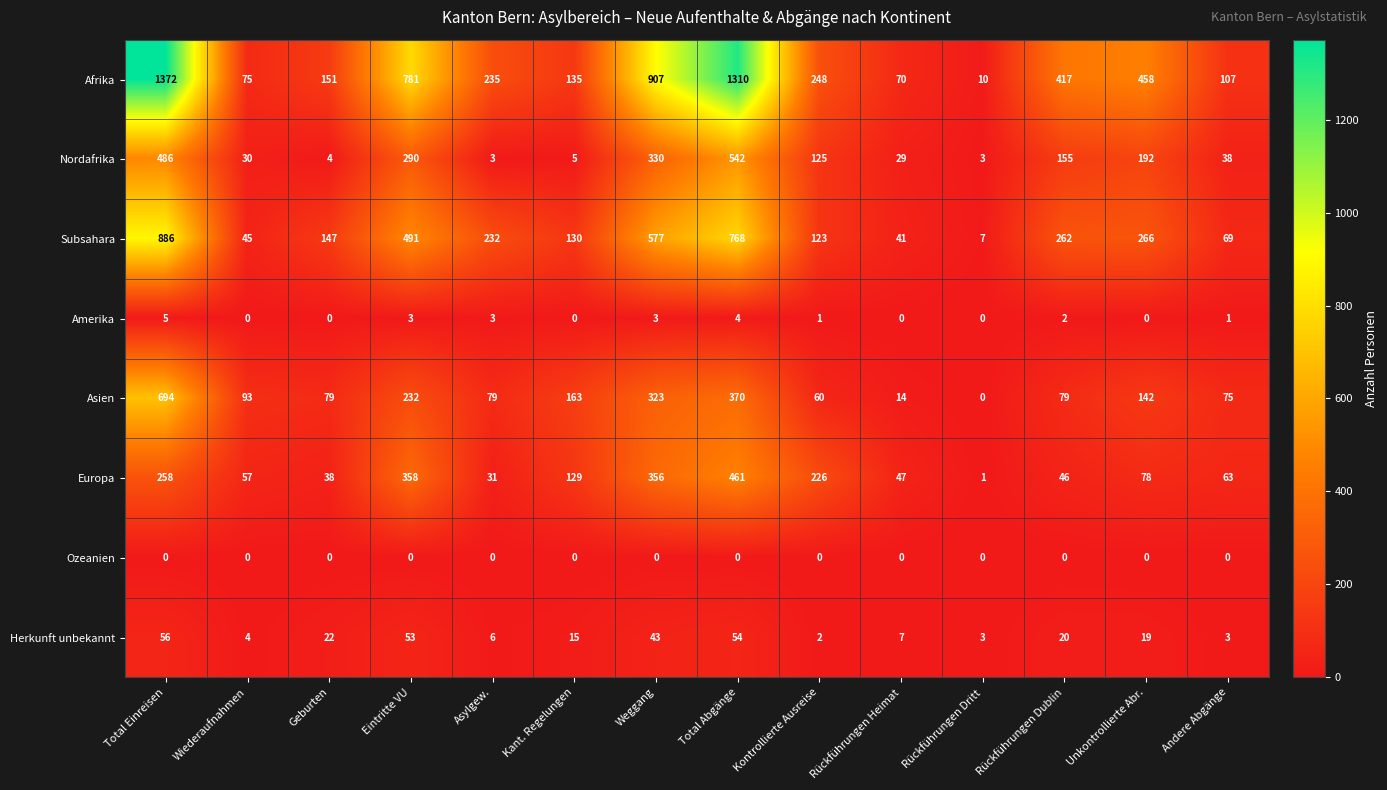

Rank the series by their maximum value, from lowest to highest.

Ozeanien, Amerika, Herkunft unbekannt, Europa, Nordafrika, Asien, Subsahara, Afrika